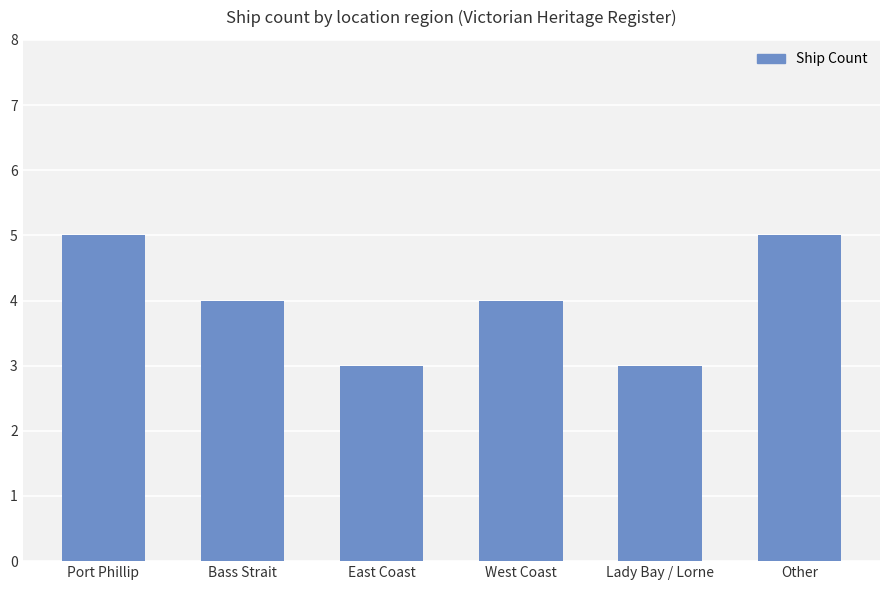

What is the difference between the maximum and second lowest values?

2